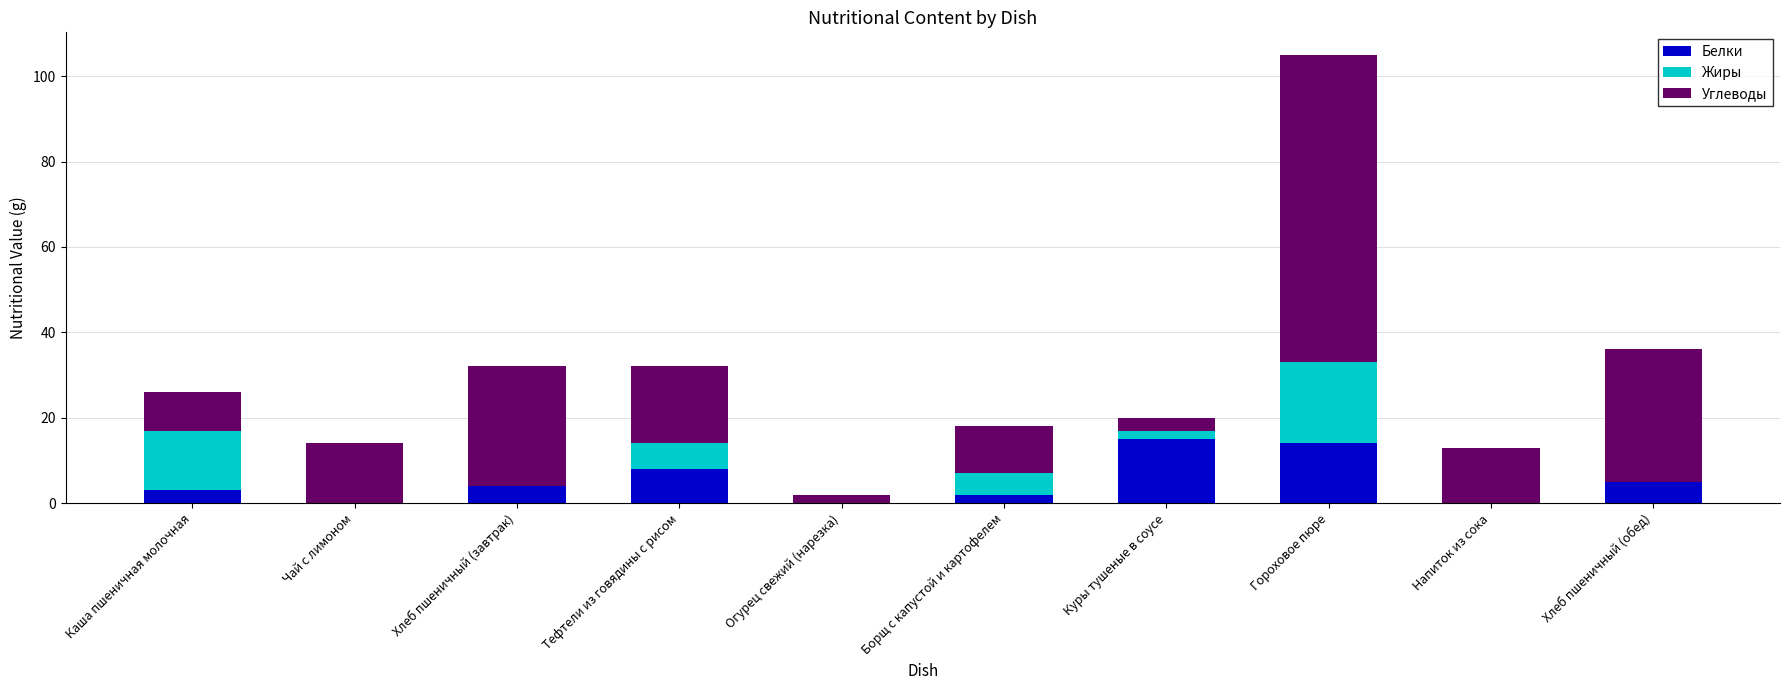

Count the number of data series in this chart.

3